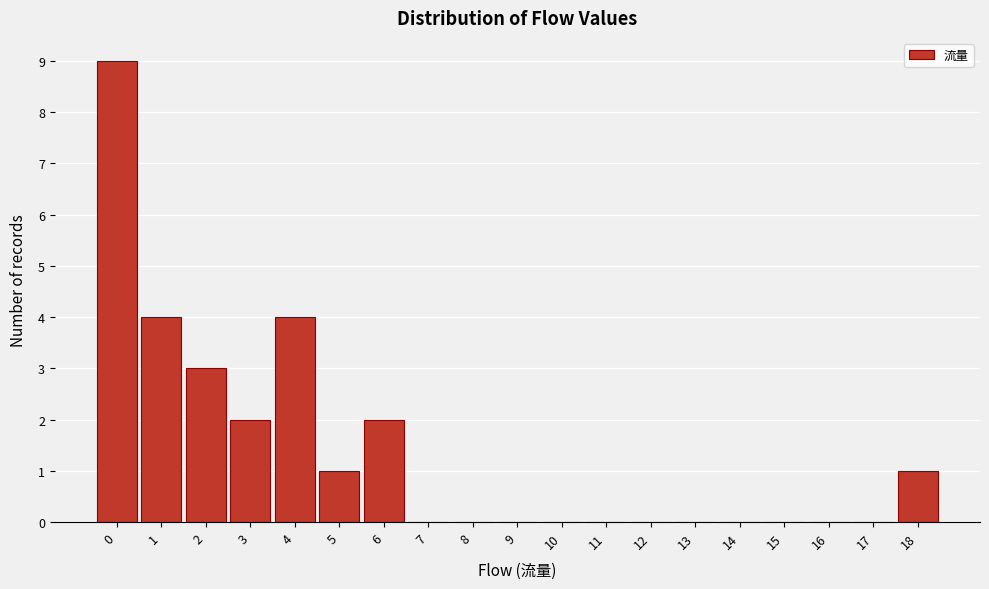

Reading left to right, what are all the values shown in this chart?

0=9	1=4	2=3	3=2	4=4	5=1	6=2	7=0	8=0	9=0	10=0	11=0	12=0	13=0	14=0	15=0	16=0	17=0	18=1